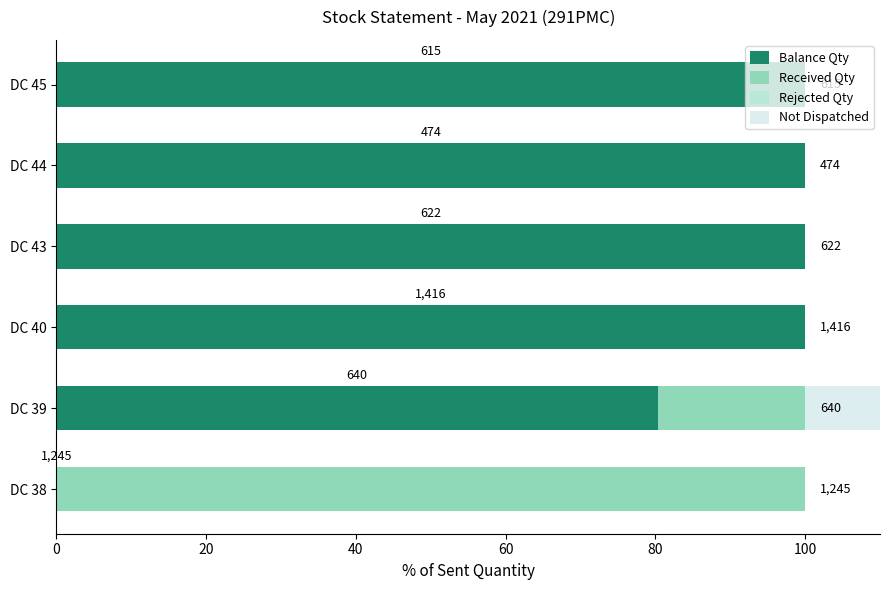

Which has a higher value, DC 40 or DC 45?

DC 40